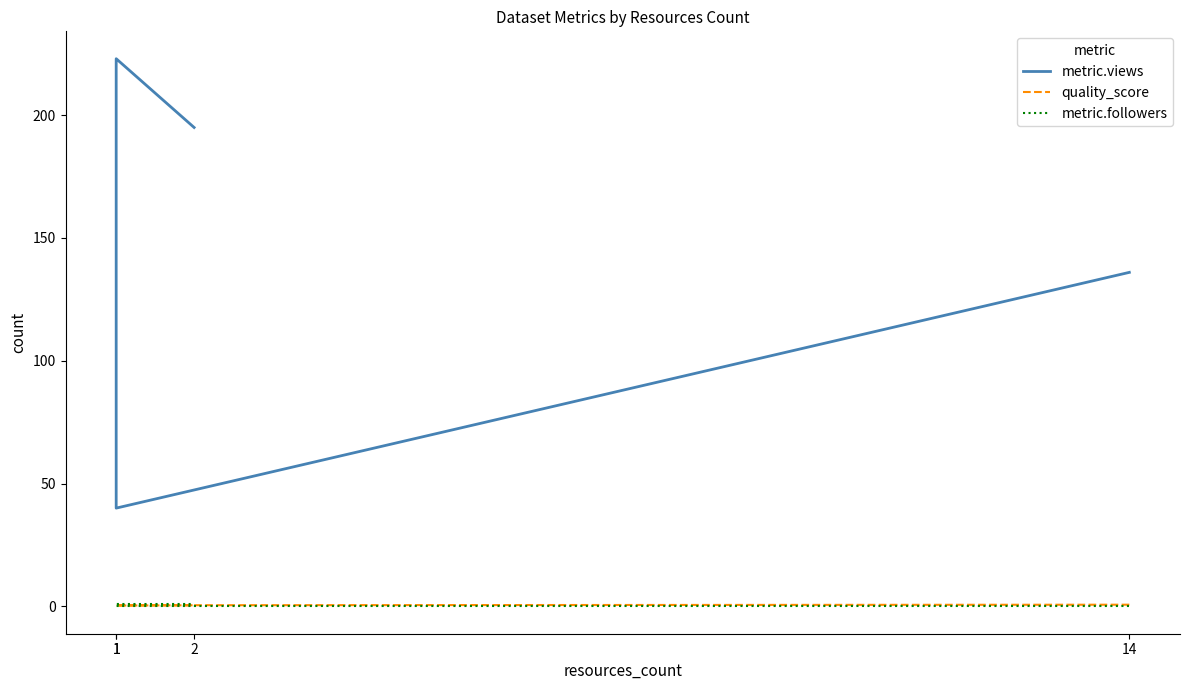

What is the value of the quality_score point at the 1st from the left?

0.7